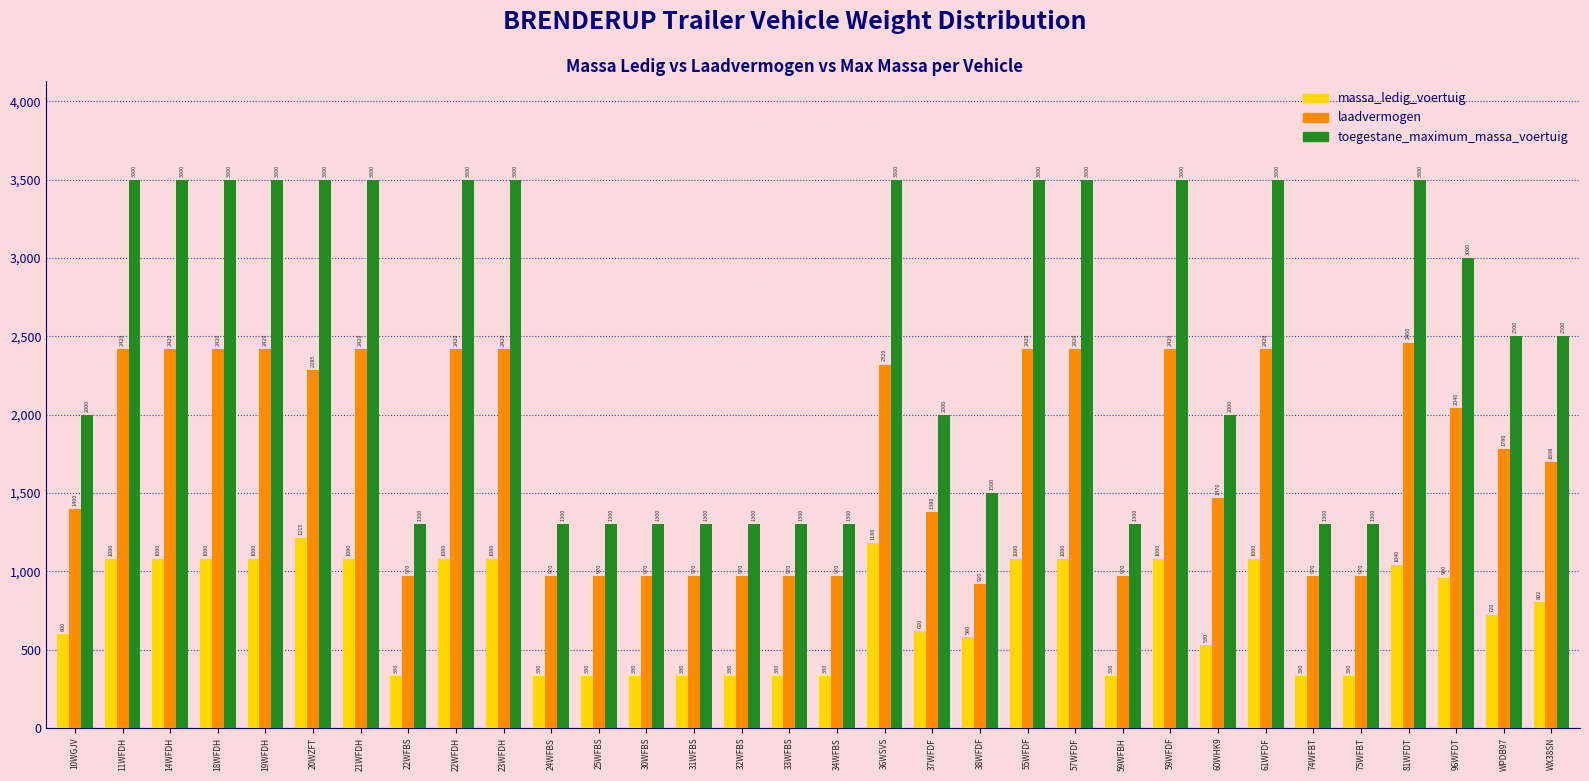

Which series has the largest total across all categories?

toegestane_maximum_massa_voertuig